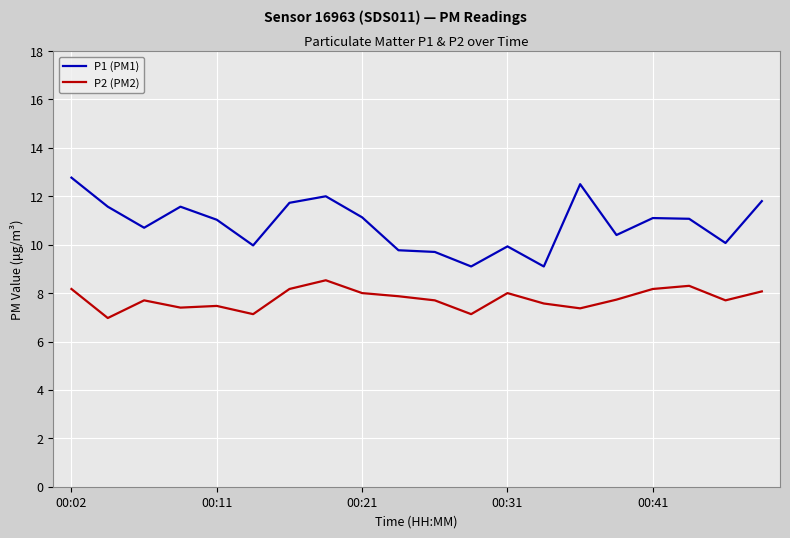

What is the sum of all P1 (PM1) values?

217.0